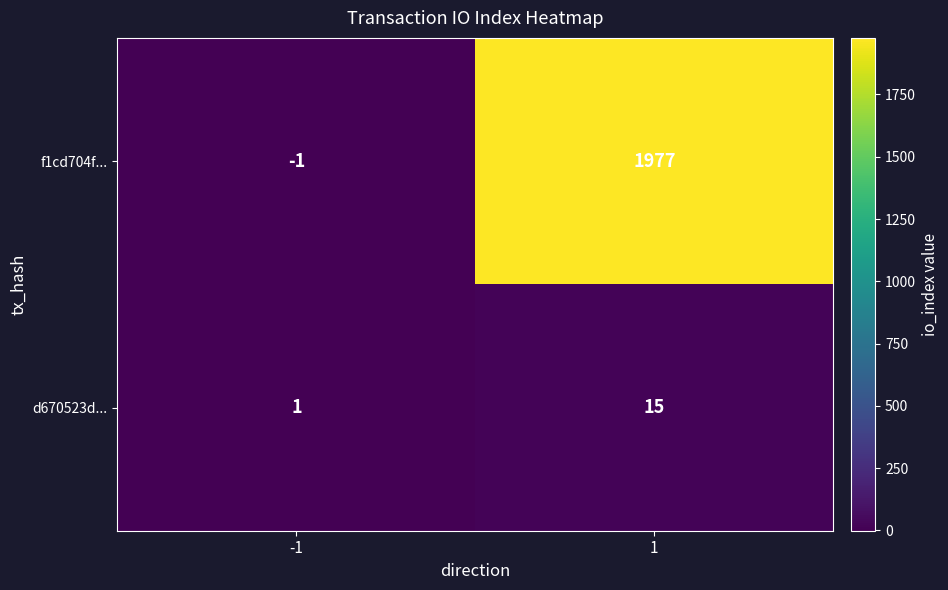

What is the smallest value displayed?

-1